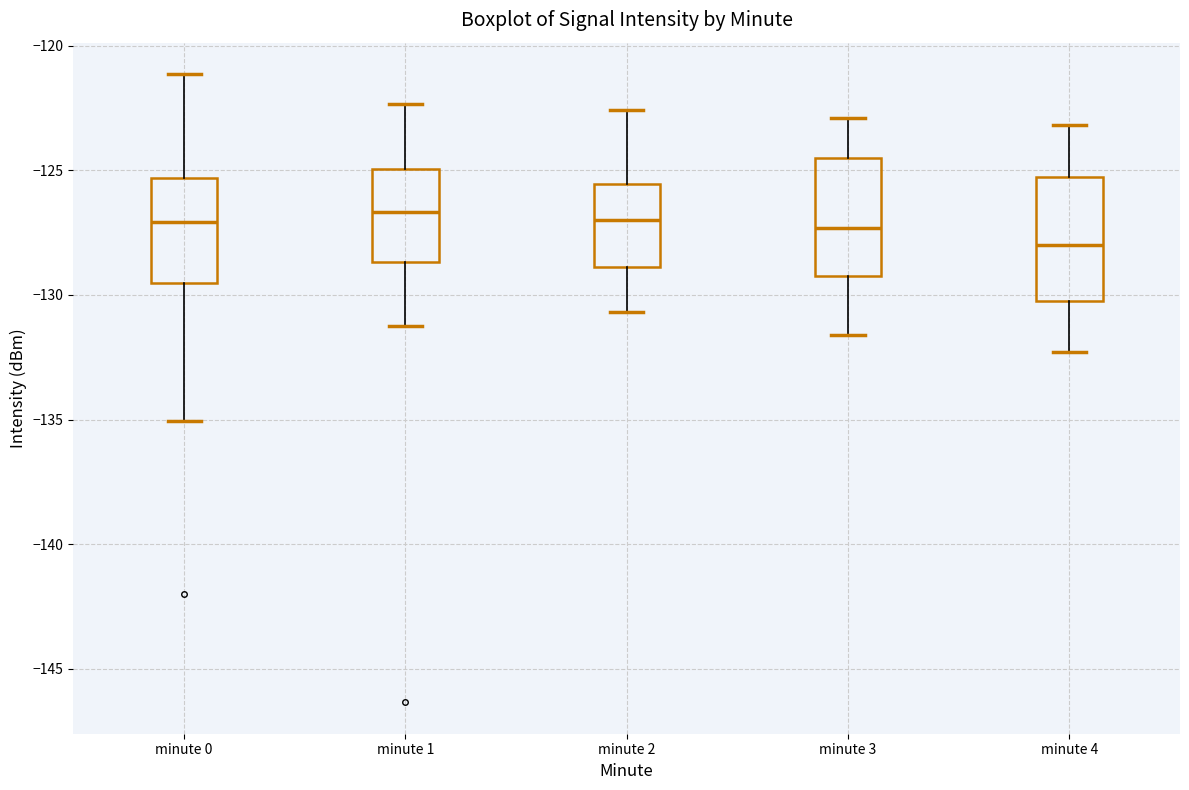

Where does the lower whisker of the box for minute 3 end on the y-axis? The values are not printed on the chart, so give them approximately, as read against the axis.

-131.5